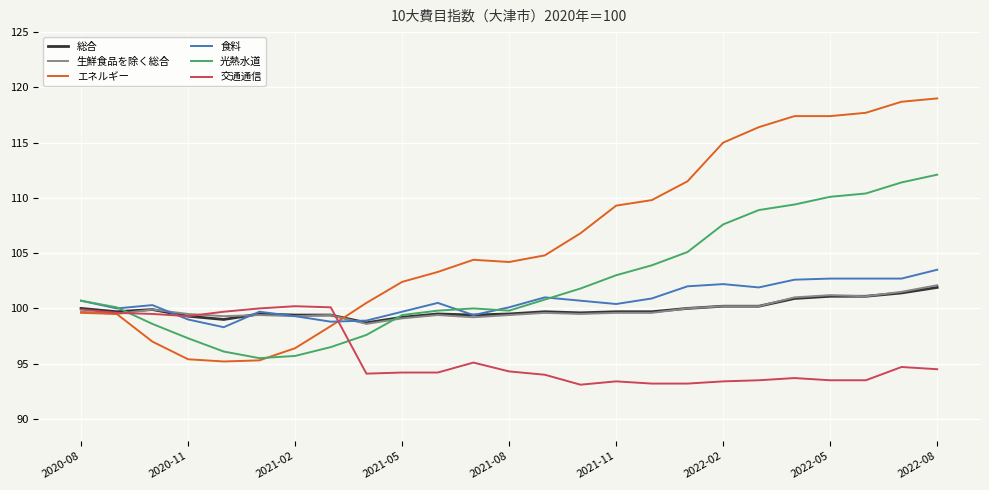

What is the minimum value shown in the chart?

93.1